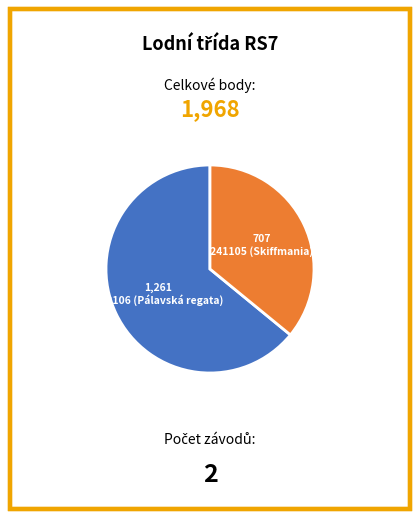

Which has a higher value, 242106 (Pálavská regata) or 241105 (Skiffmania)?

242106 (Pálavská regata)